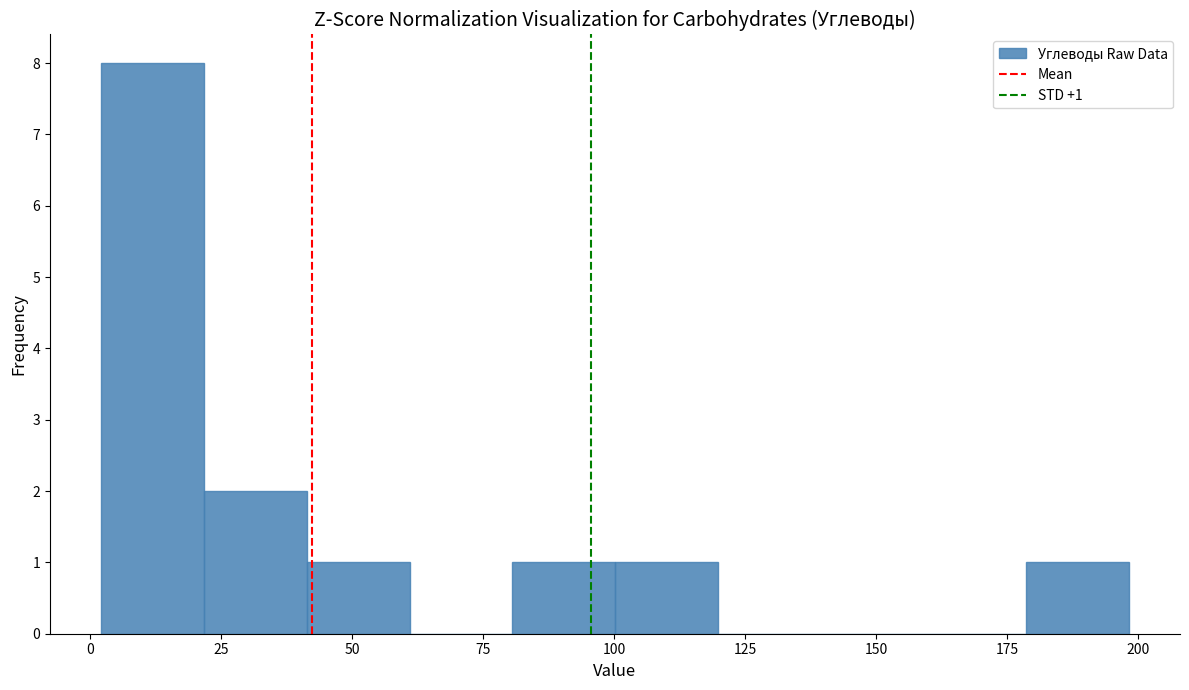

Read against the x-axis, roughly where is the centre of the tallest bar?

10